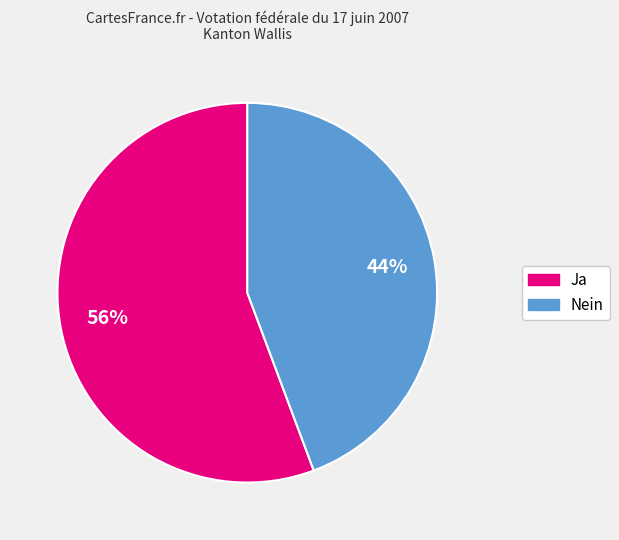

Which category accounts for the majority?

Ja